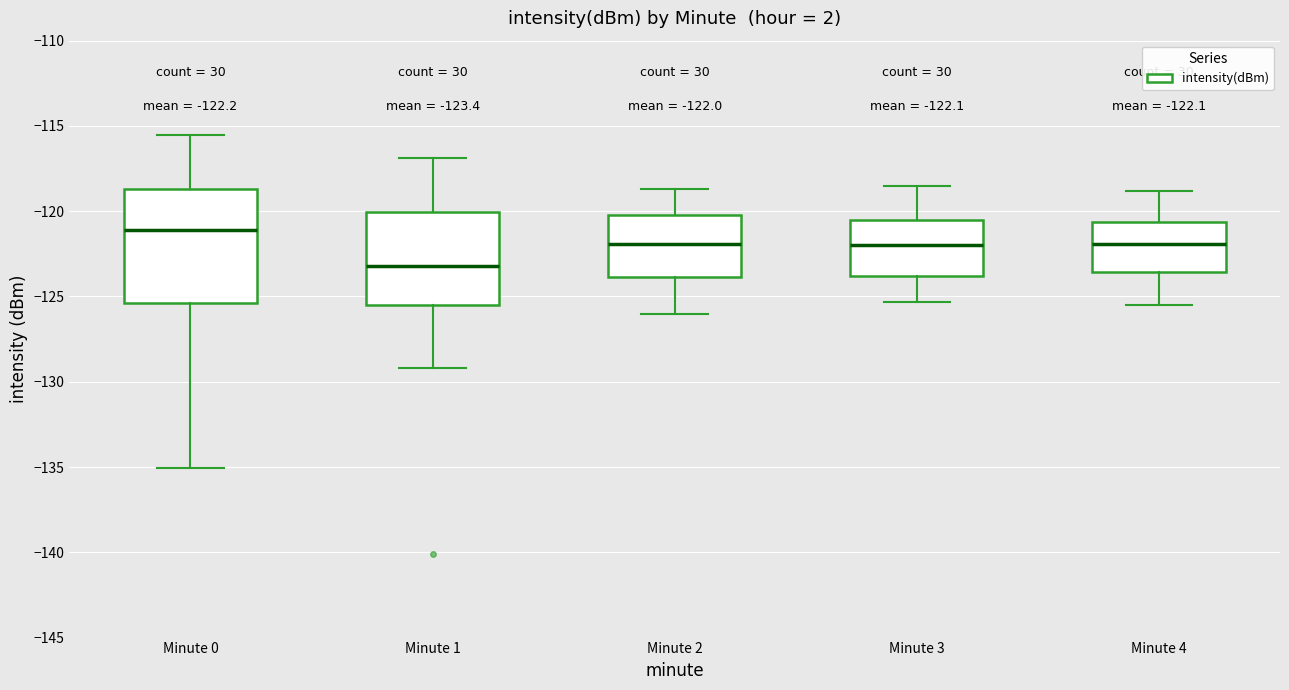

Comparing the boxes themselves (not the whiskers), which one is the tallest?

Minute 0